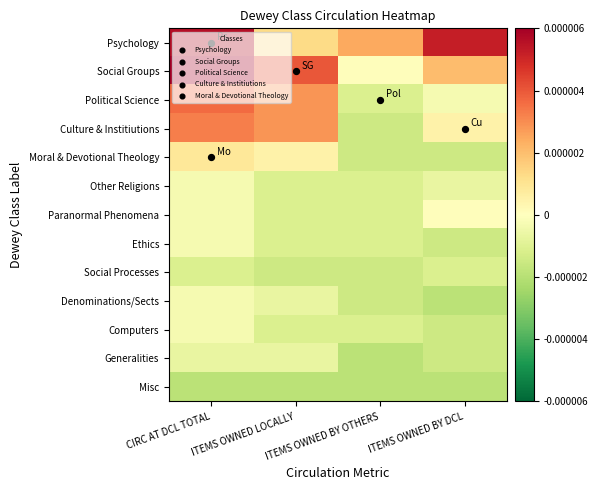

Which category has the highest value across all series?

CIRC AT DCL TOTAL